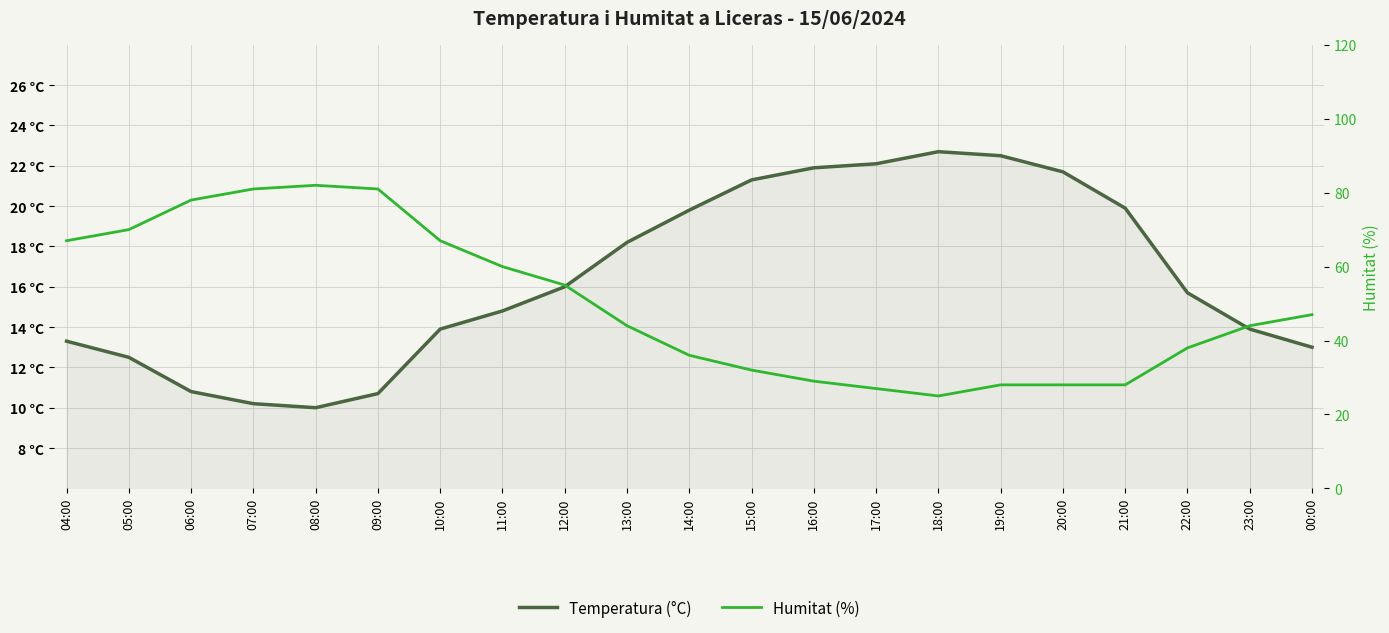

Rank the categories by Temperatura (°C) value from highest to lowest.

18:00, 19:00, 17:00, 16:00, 20:00, 15:00, 21:00, 14:00, 13:00, 12:00, 22:00, 11:00, 10:00, 23:00, 04:00, 00:00, 05:00, 06:00, 09:00, 07:00, 08:00